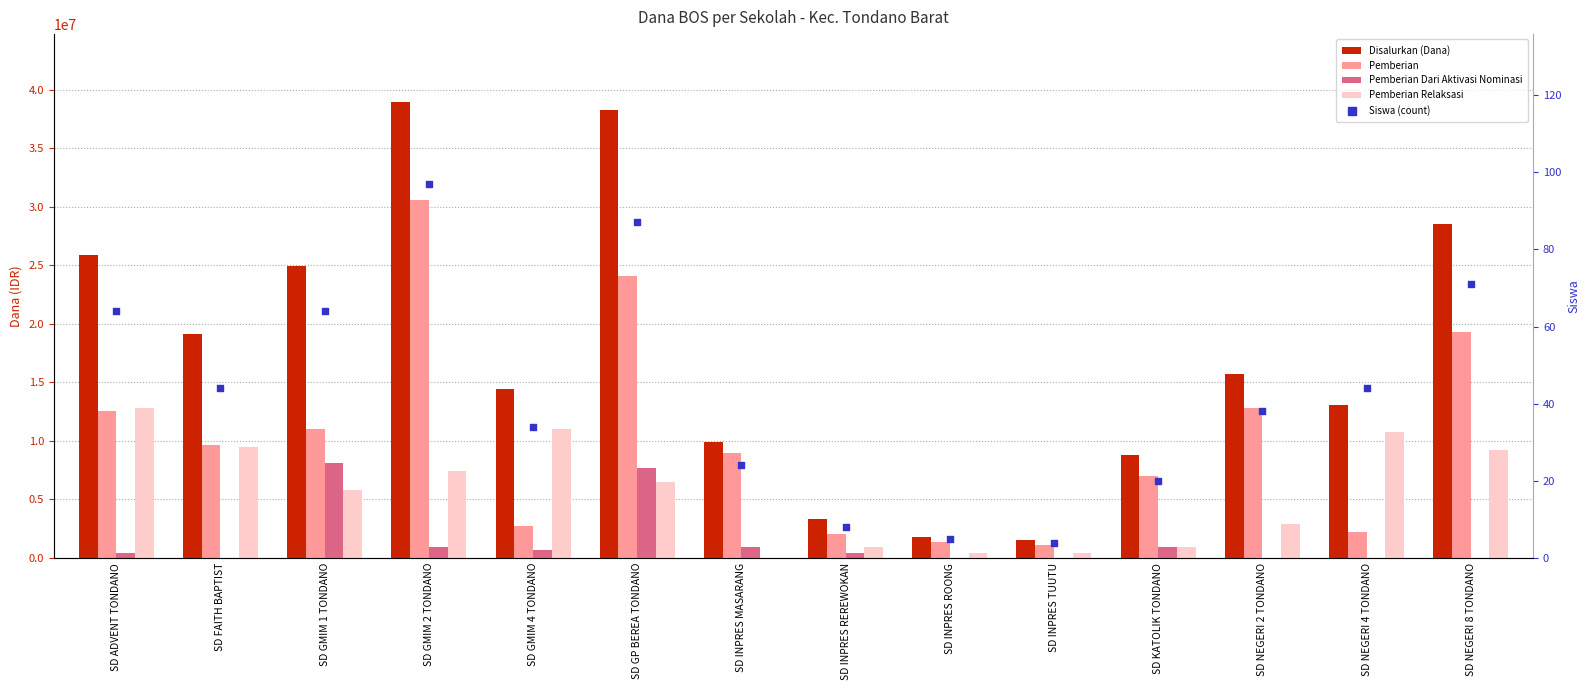

At which category is the sum across all series the highest?

SD GMIM 2 TONDANO